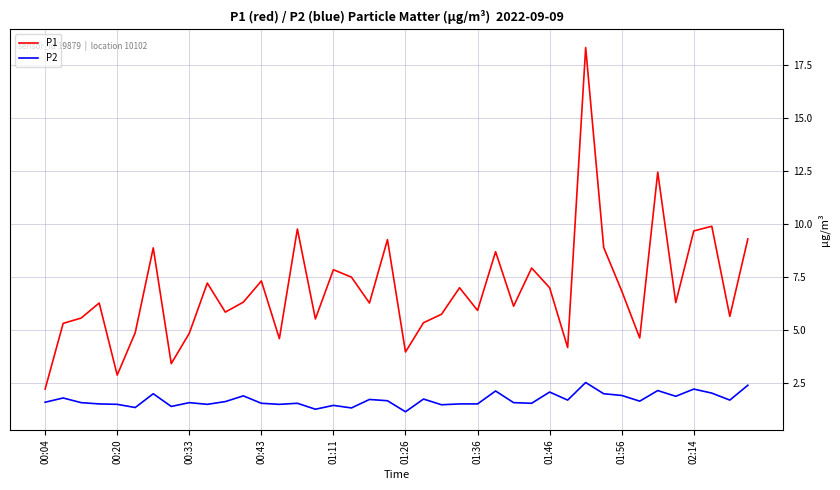

True or false: P1 and P2 cross at least once.

False